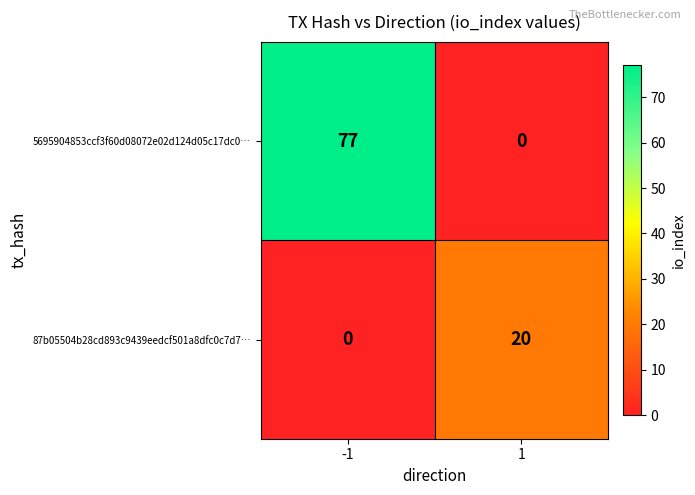

At how many categories does at least one series exceed 32?

1